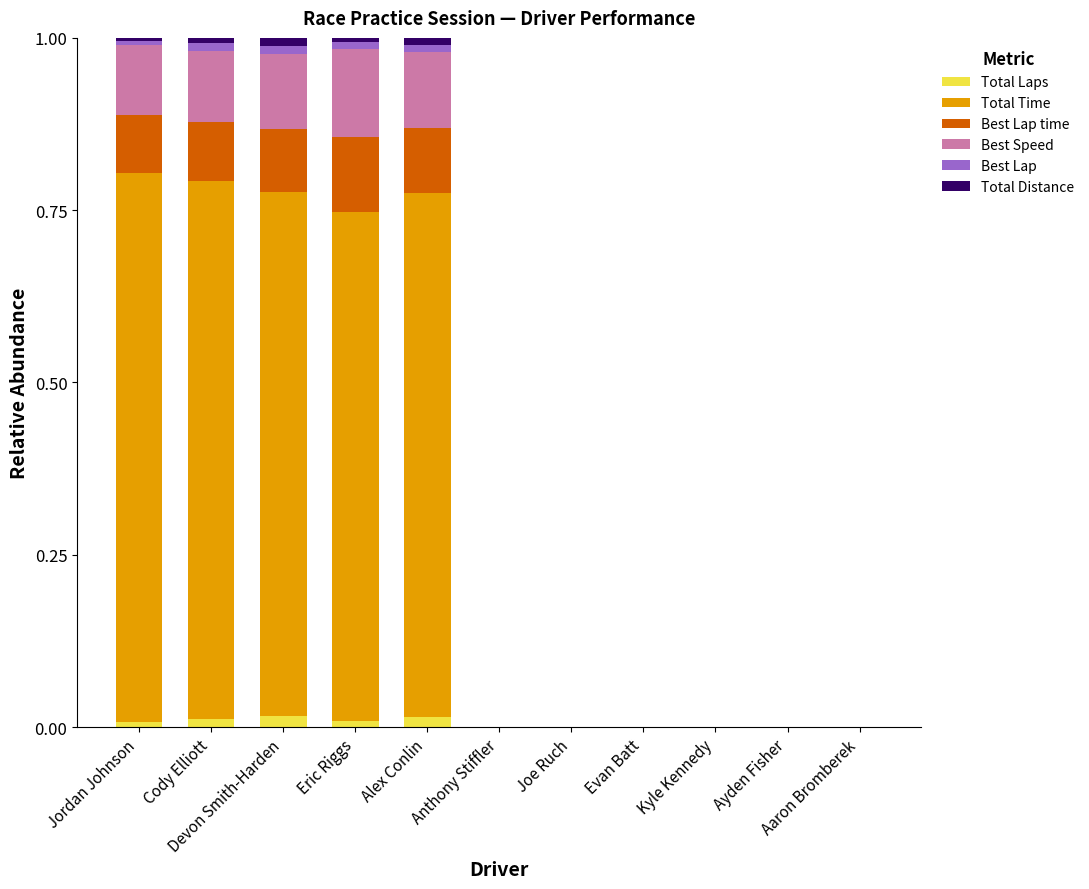

How many data points does each series have?

11